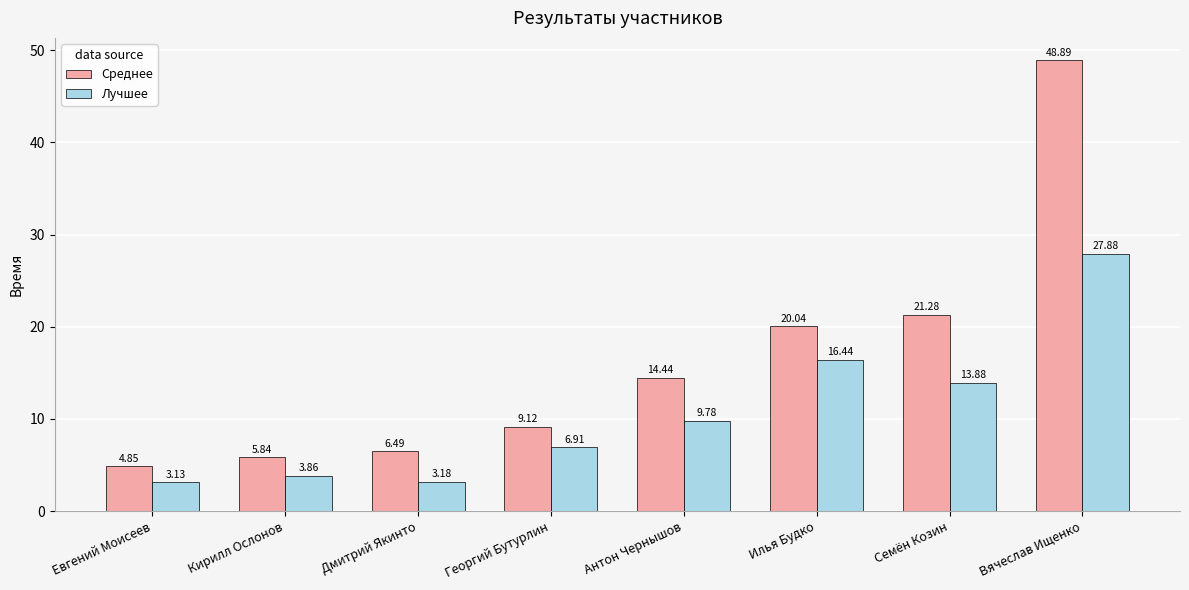

Between Дмитрий Якинто and Вячеслав Ищенко, which series saw the biggest shift?

Среднее